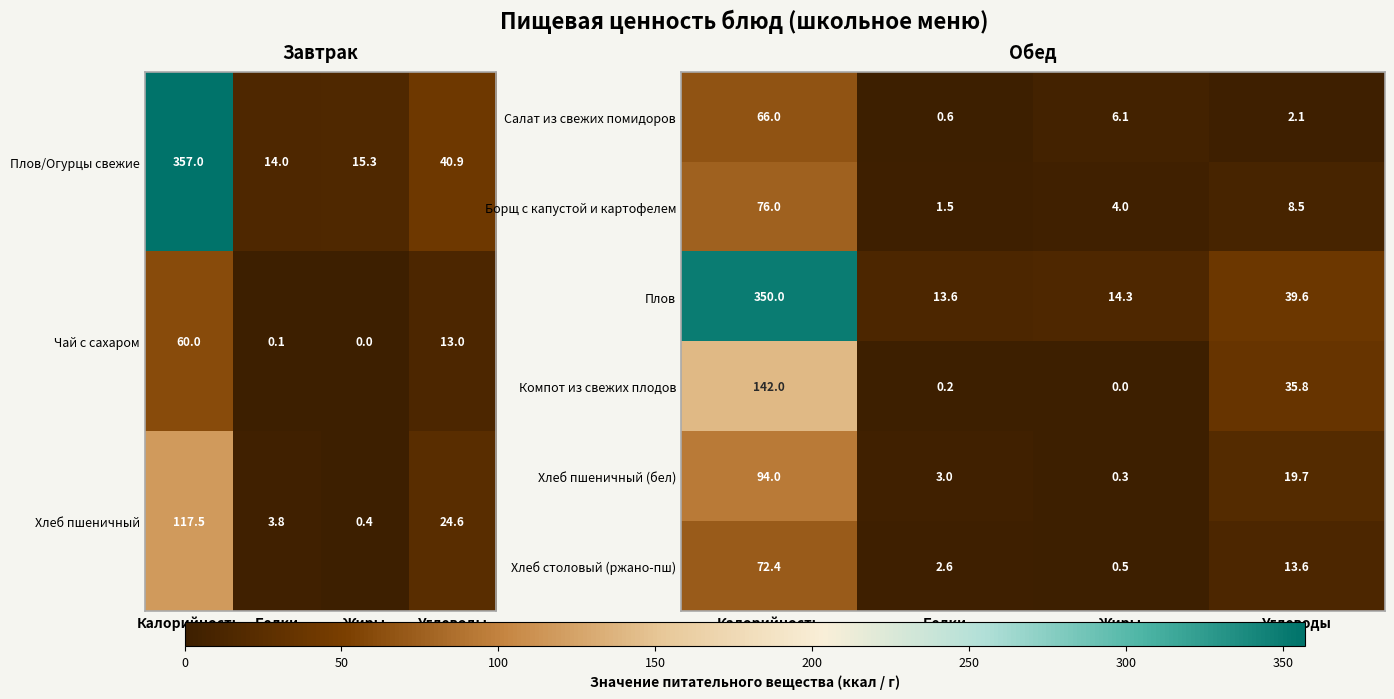

Rank the categories by Борщ с капустой и картофелем value from lowest to highest.

Белки, Жиры, Углеводы, Калорийность